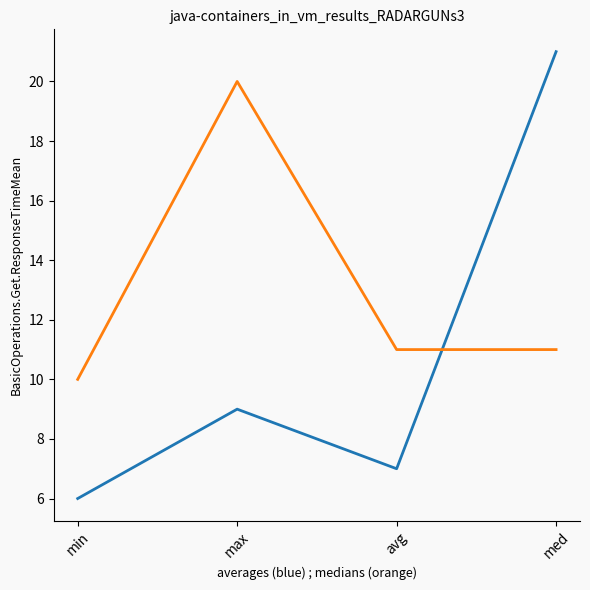

What is the smallest value displayed?

6